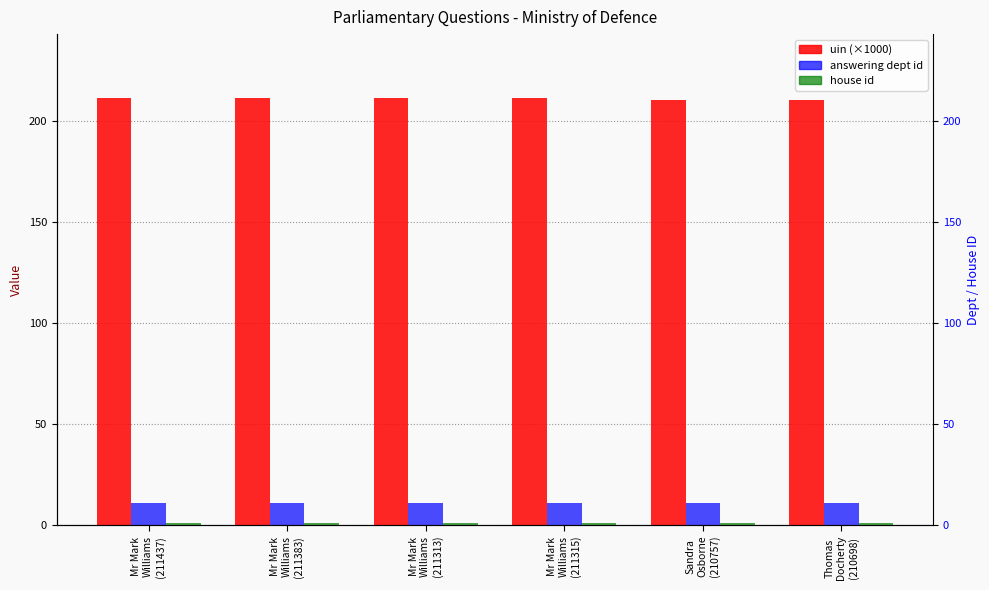

Reading left to right, list all the values displayed in this chart.

uin (×1000): Mr Mark
Williams
(211437)=211.4	Mr Mark
Williams
(211383)=211.4	Mr Mark
Williams
(211313)=211.3	Mr Mark
Williams
(211315)=211.3	Sandra
Osborne
(210757)=210.8	Thomas
Docherty
(210698)=210.7
answering dept id: Mr Mark
Williams
(211437)=11.0	Mr Mark
Williams
(211383)=11.0	Mr Mark
Williams
(211313)=11.0	Mr Mark
Williams
(211315)=11.0	Sandra
Osborne
(210757)=11.0	Thomas
Docherty
(210698)=11.0
house id: Mr Mark
Williams
(211437)=1.0	Mr Mark
Williams
(211383)=1.0	Mr Mark
Williams
(211313)=1.0	Mr Mark
Williams
(211315)=1.0	Sandra
Osborne
(210757)=1.0	Thomas
Docherty
(210698)=1.0